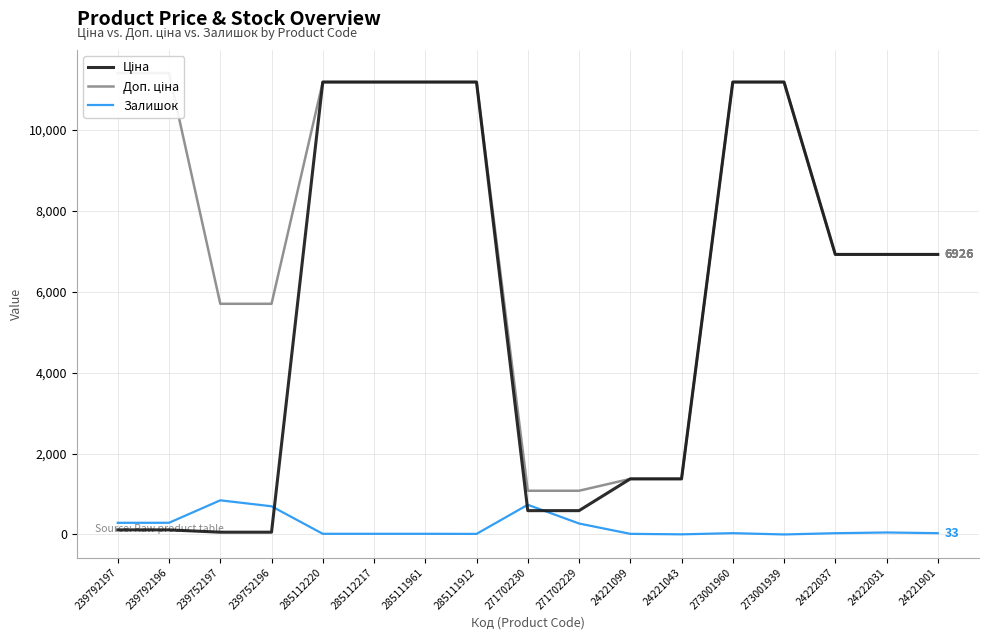

Read the Ціна value at 24221901.

6925.7